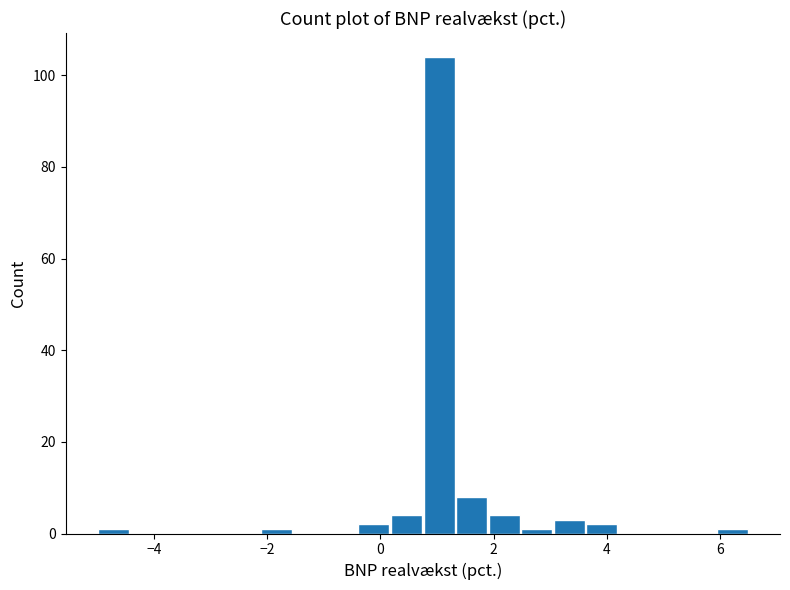

Read against the x-axis, roughly where is the centre of the tallest bar?

1.0